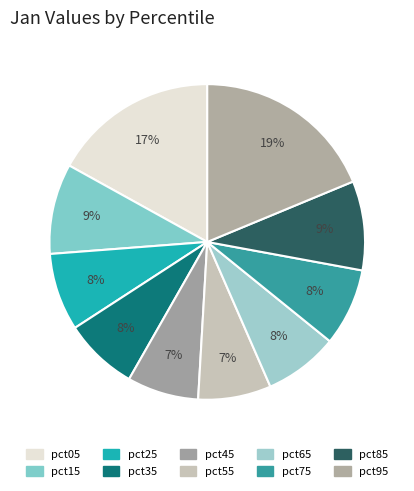

How many segments does this pie chart have?

10